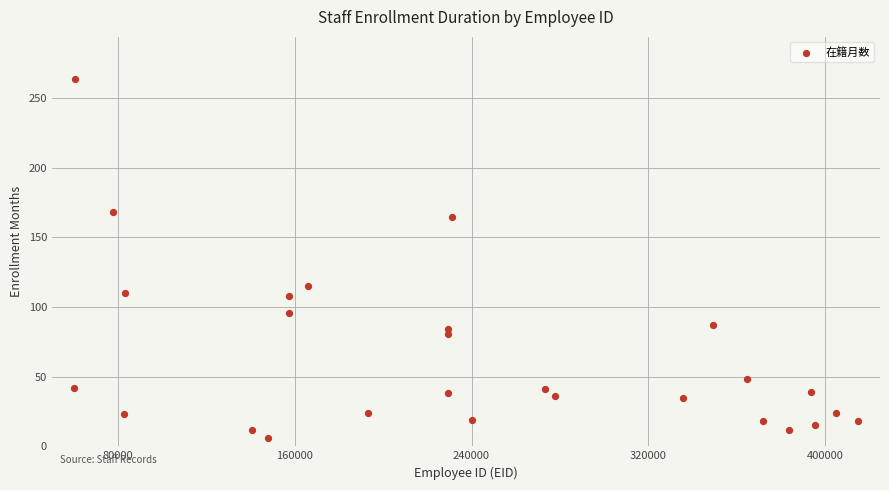

What Y value in the scatter plot is closest to 135?

115